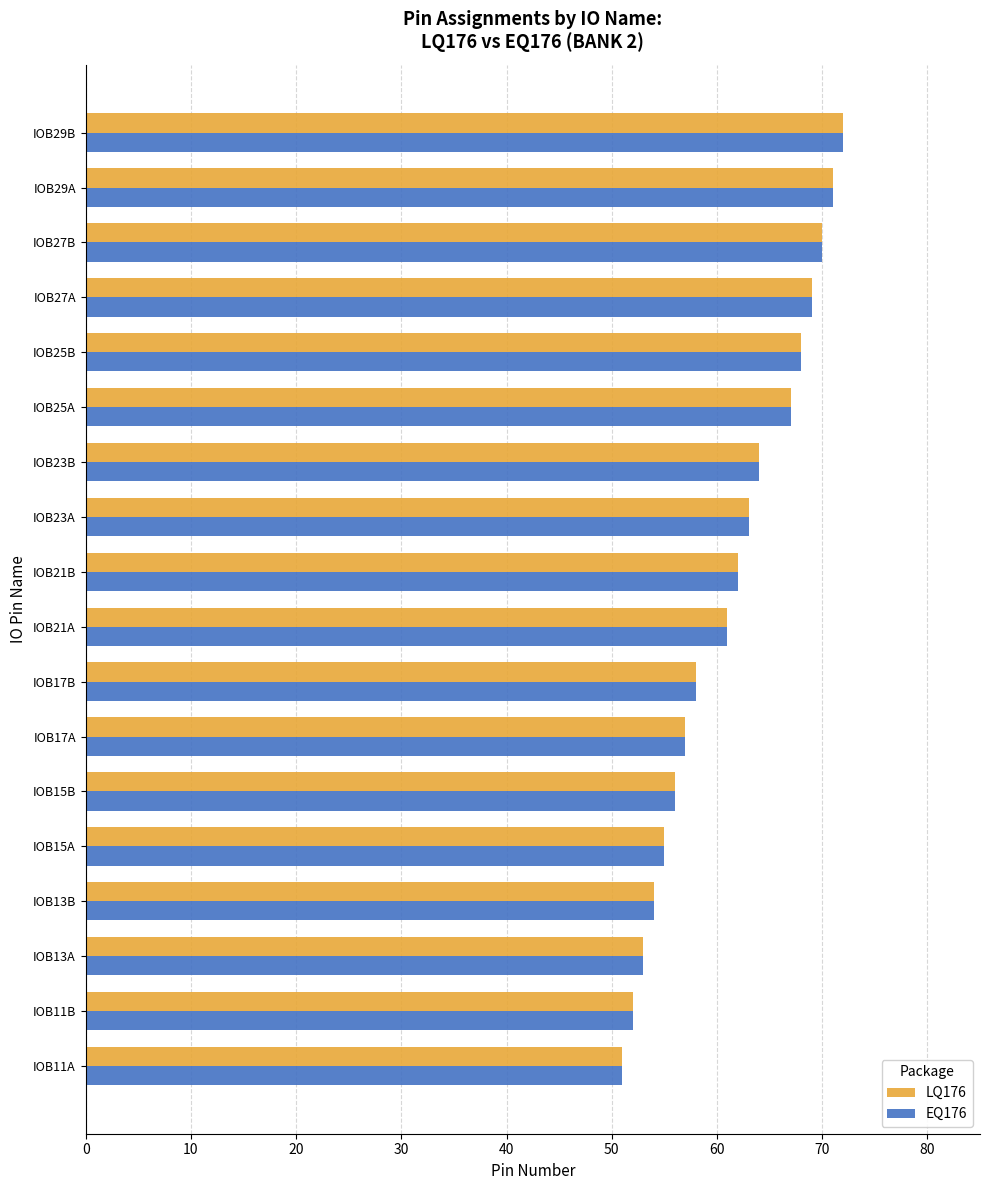

What is the smallest value displayed?

51